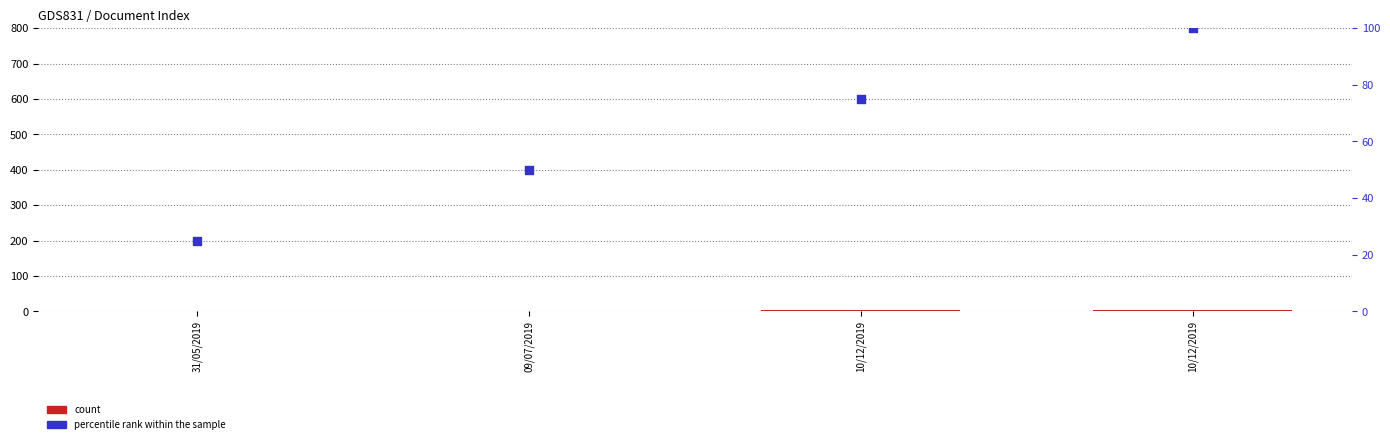

Which series has the largest Y range (max minus min)?

percentile rank within the sample